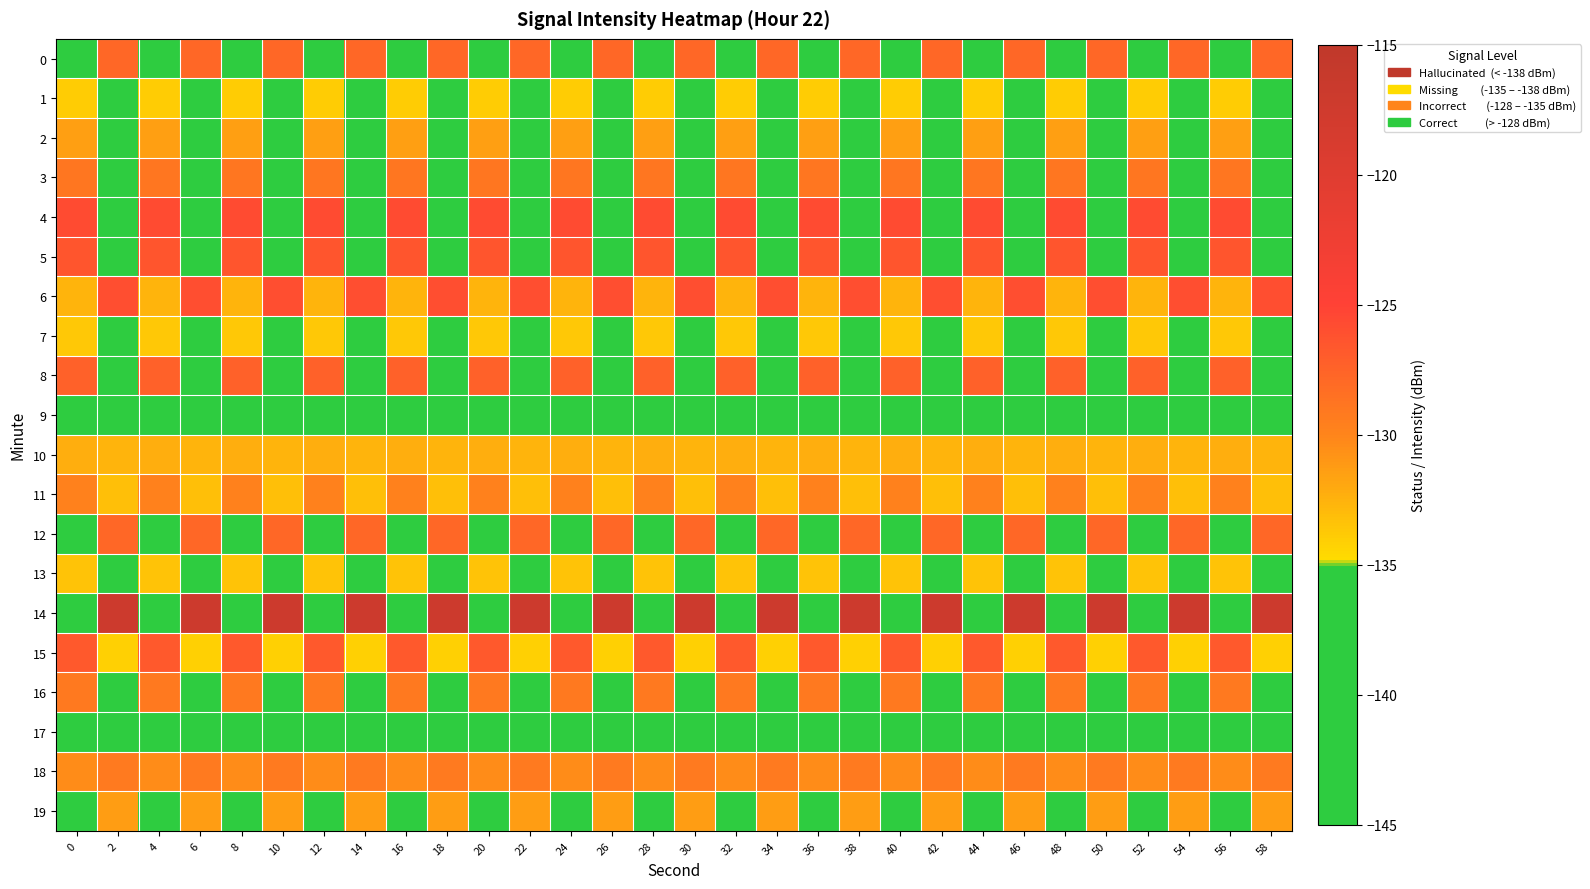

Which has a higher value, 36 or 26?

26